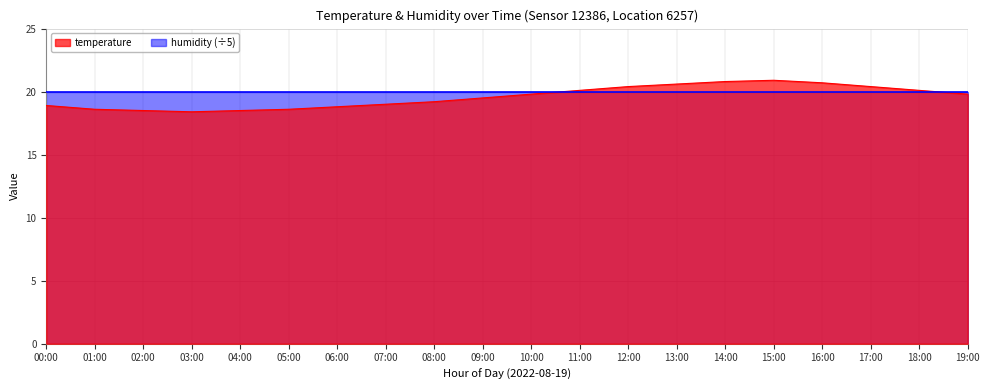

At 01:00, list the series in order from smallest to largest.

temperature, humidity (÷5)